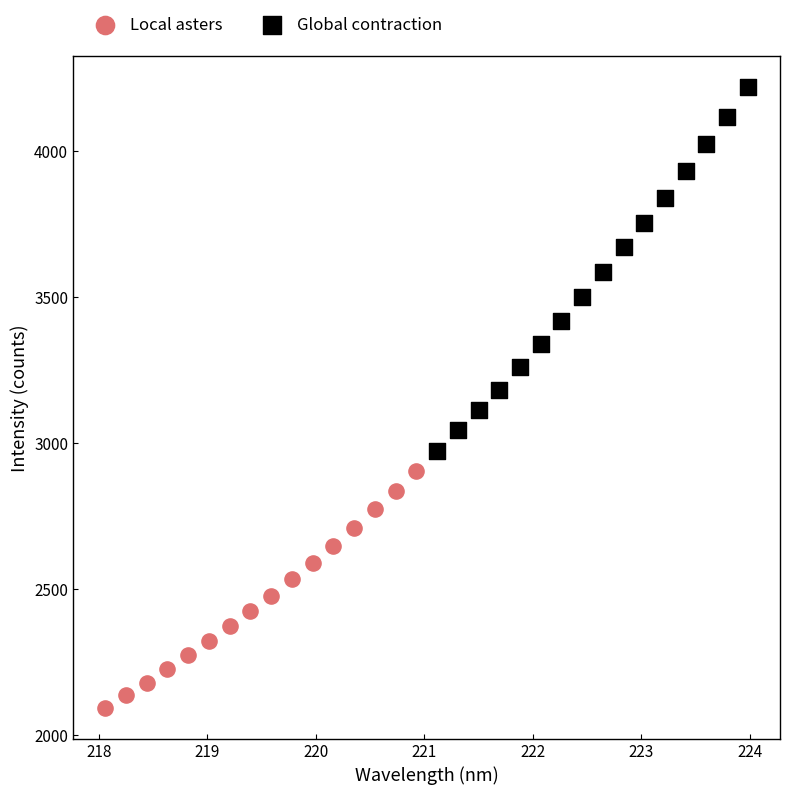

Which series contains the lowest Y value?

Local asters